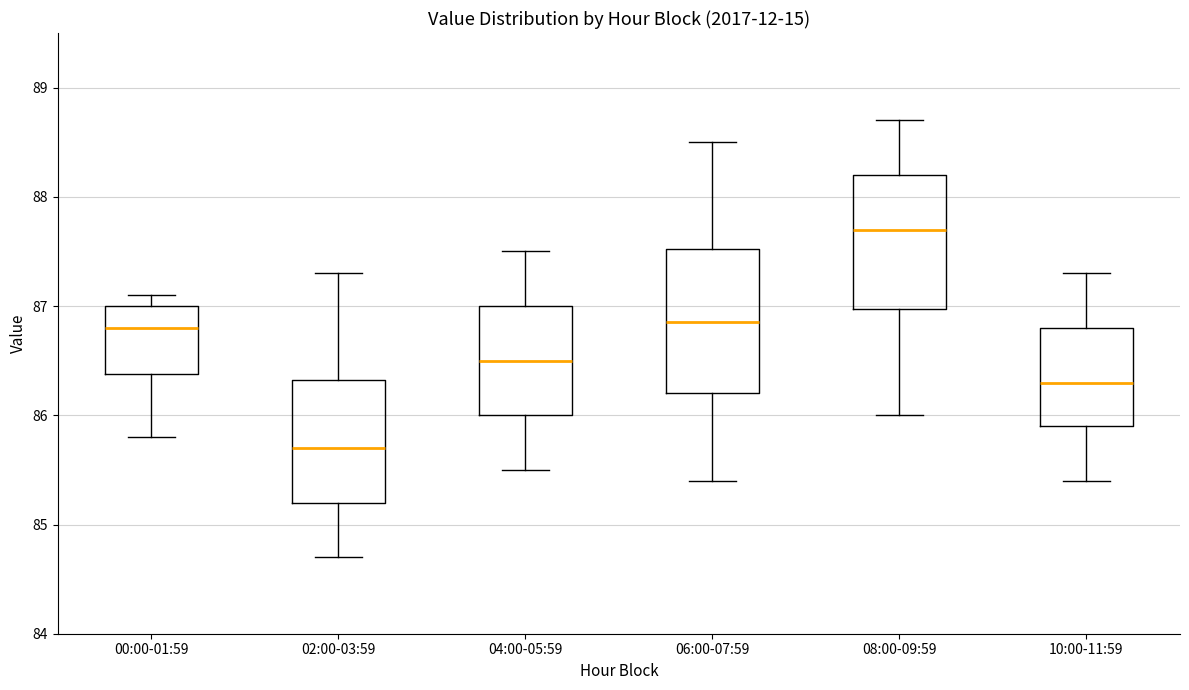

Which box has the lowest median line?

02:00-03:59